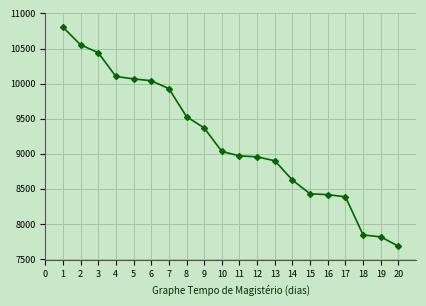

What value does the data have at 1, to the nearest 50?

10800